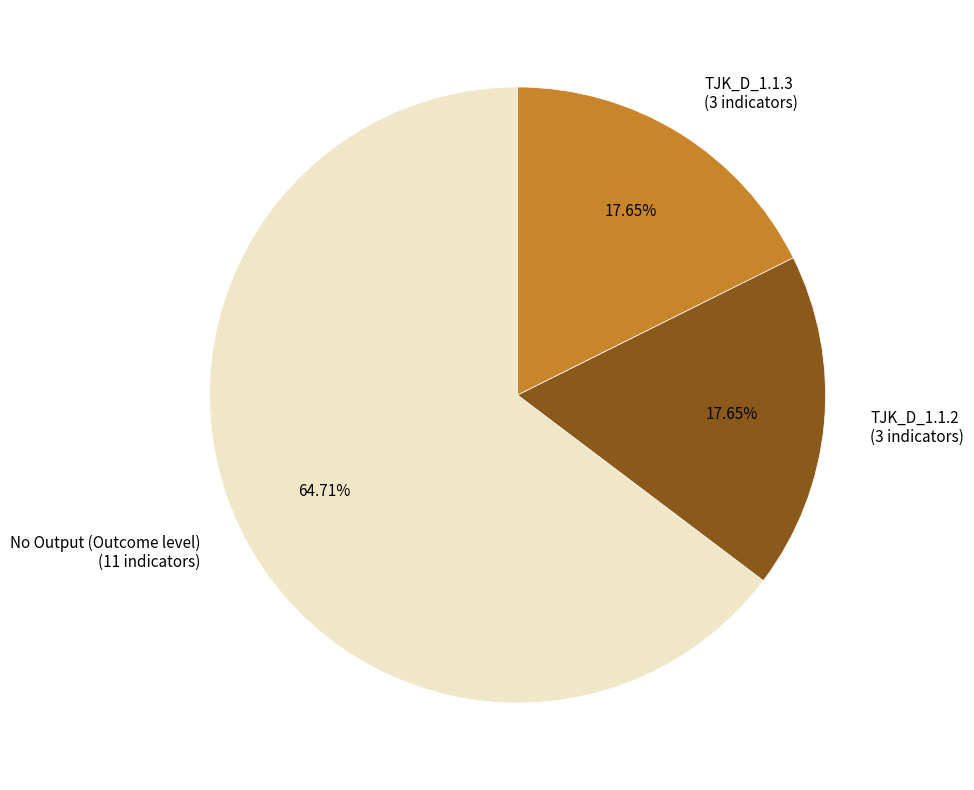

Which slice represents more than half of the pie?

No Output (Outcome level) (11 indicators)